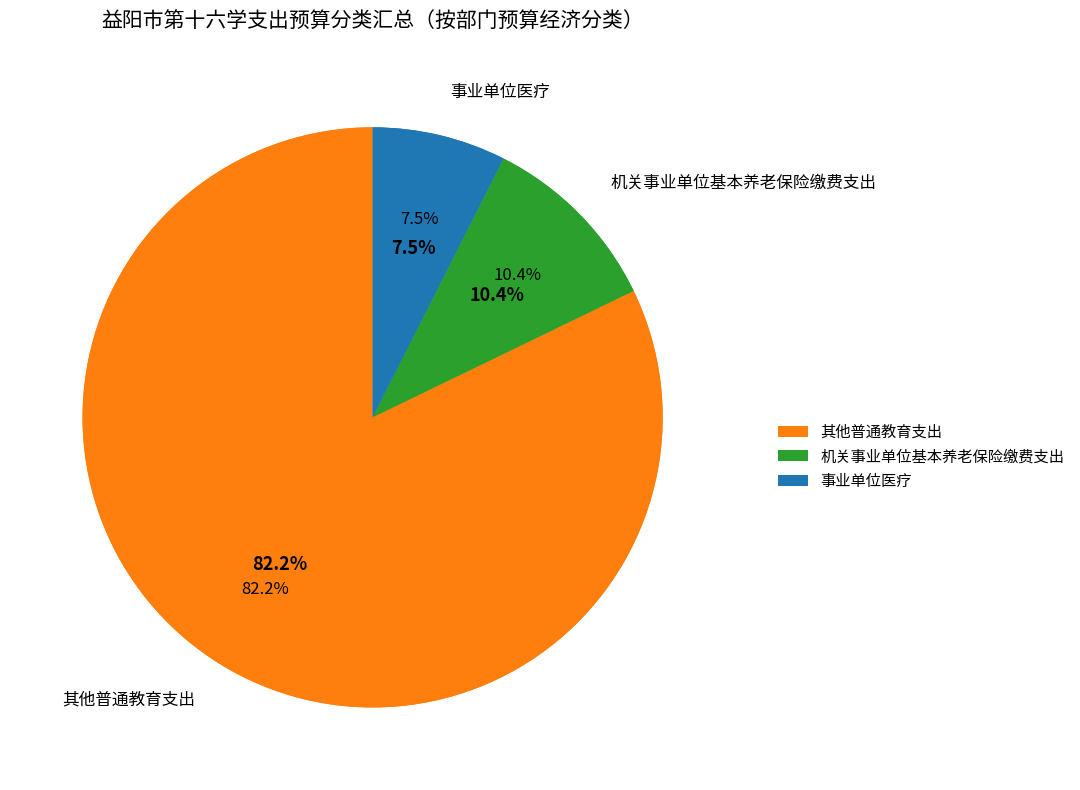

Between 事业单位医疗 and 机关事业单位基本养老保险缴费支出, which is larger?

机关事业单位基本养老保险缴费支出